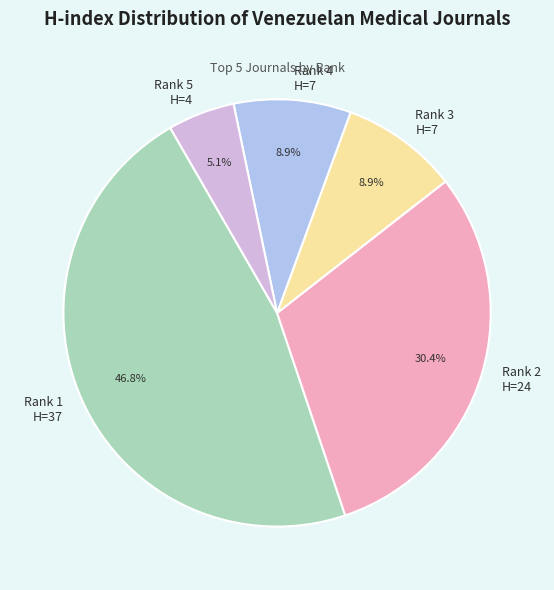

Between Rank 4 H=7 and Rank 2 H=24, which is larger?

Rank 2 H=24